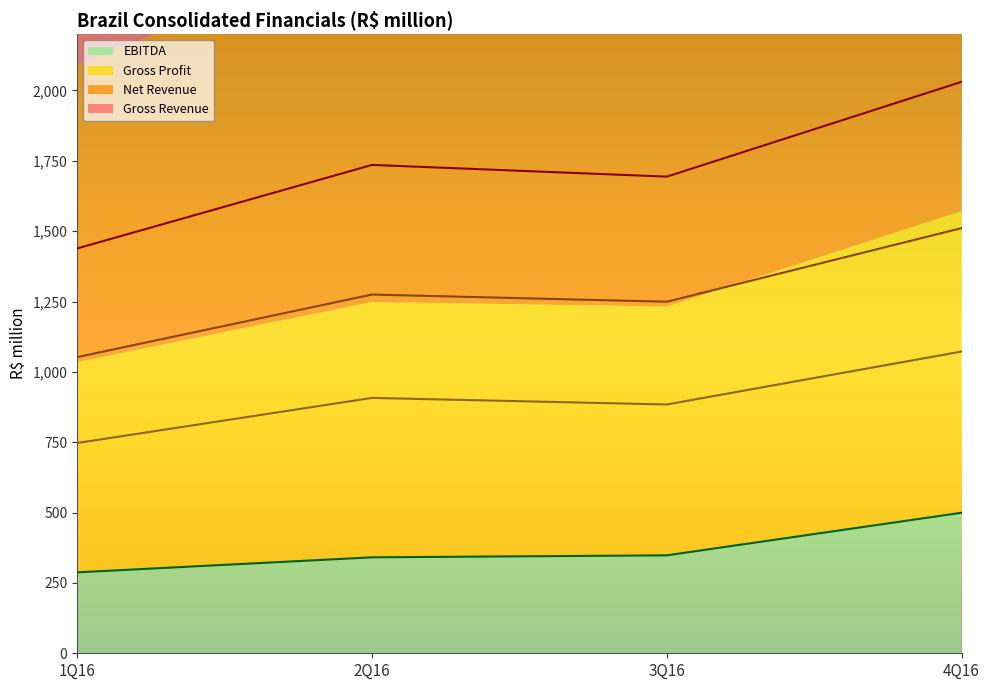

The Gross Revenue series shows 1438.7 at 1Q16. True or false?

True